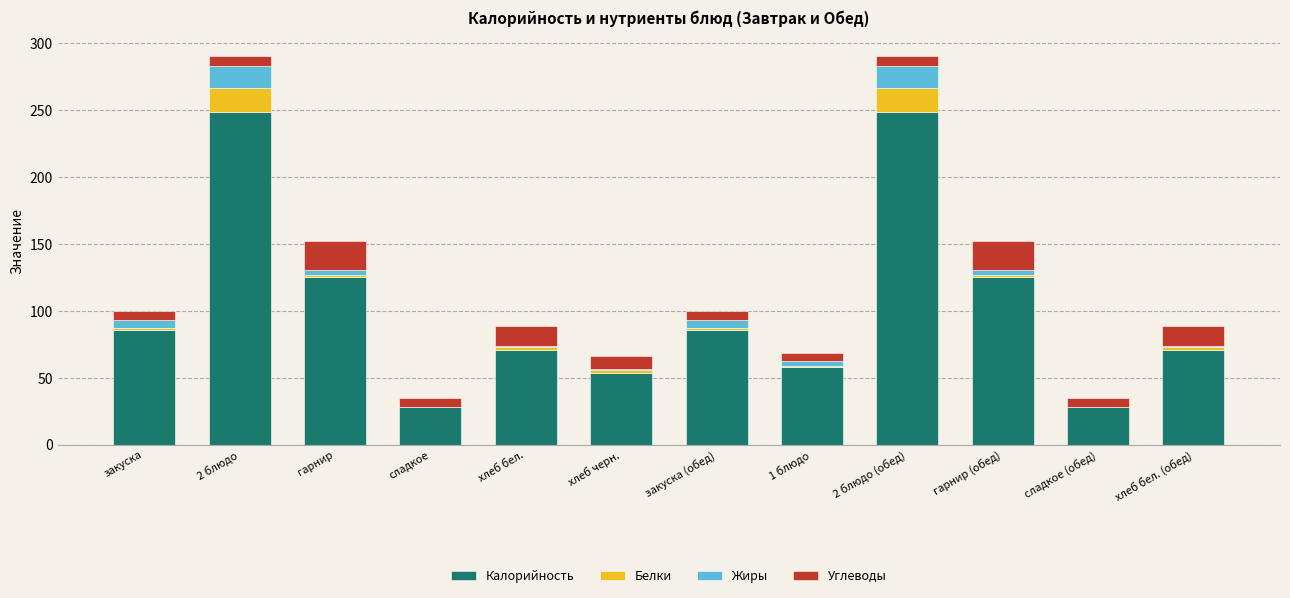

The Калорийность series shows 38.5 at хлеб бел.. True or false?

False